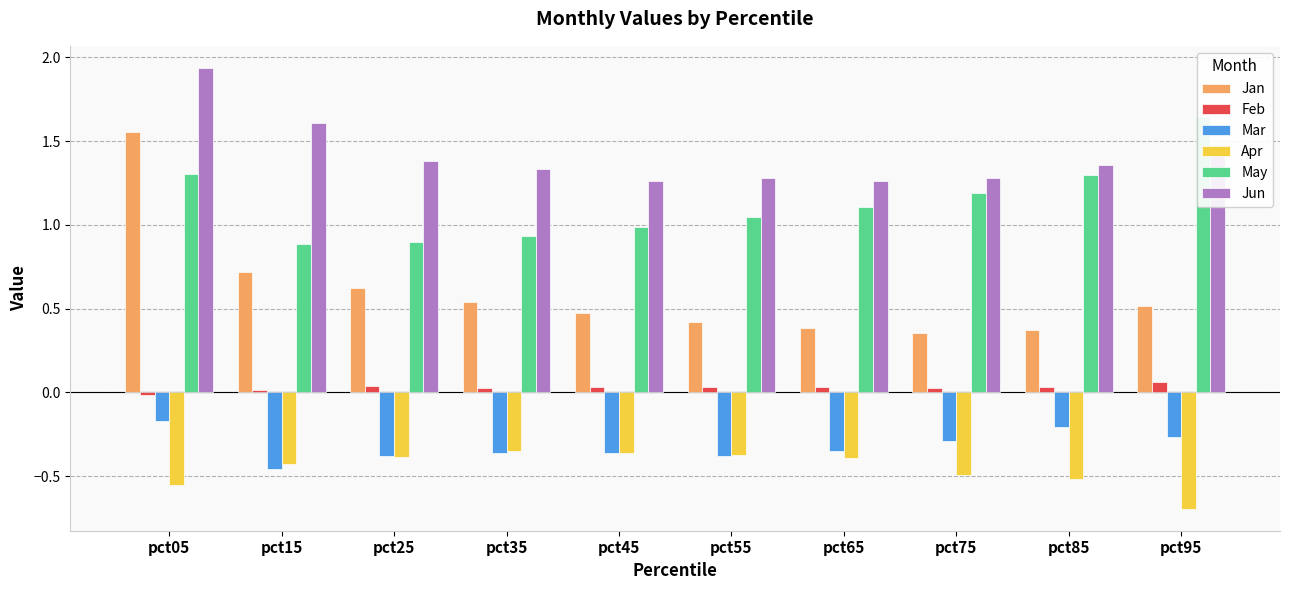

What is the difference between the maximum and minimum values in the Mar series?

0.3